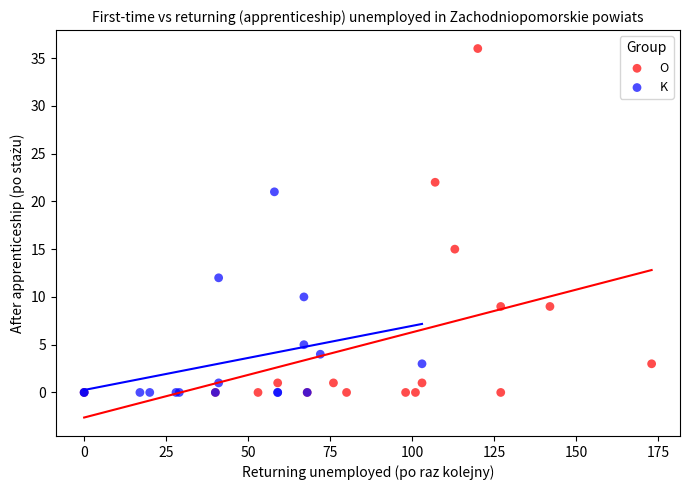

Which series contains the highest Y value?

O